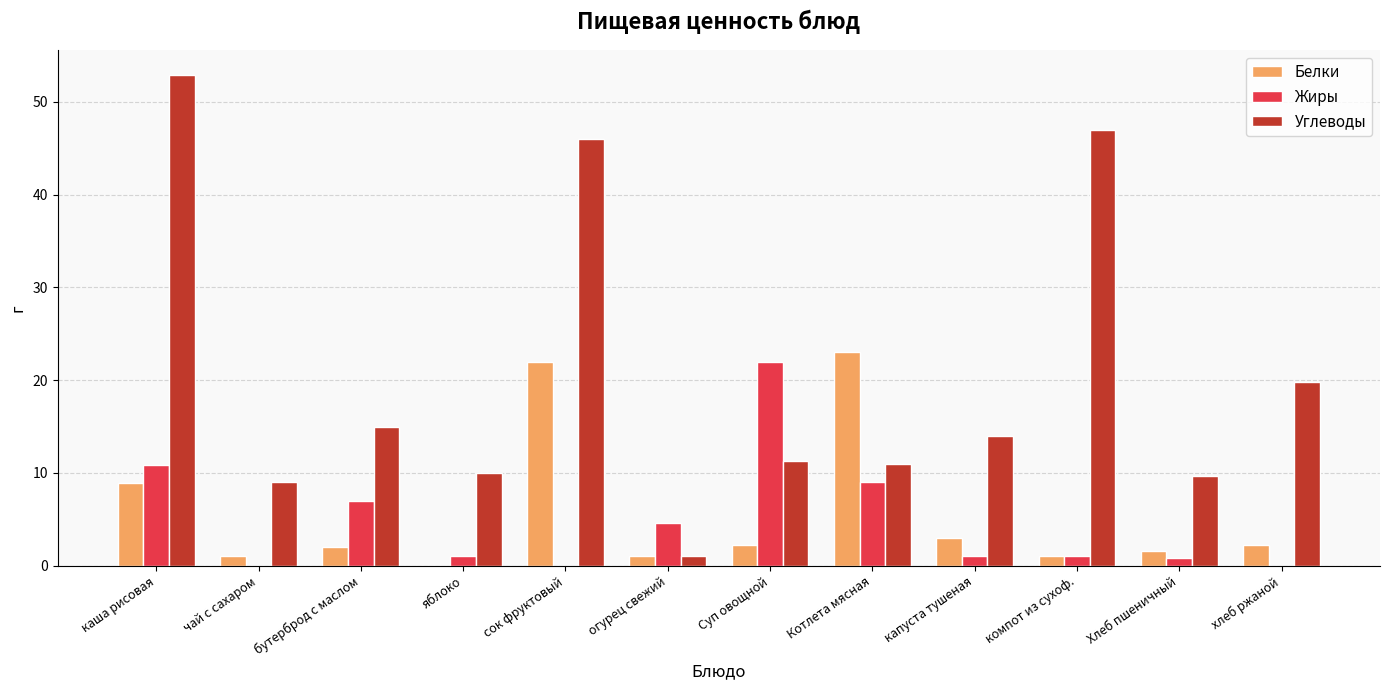

What is the difference between the Белки values at бутерброд с маслом and чай с сахаром?

1.0